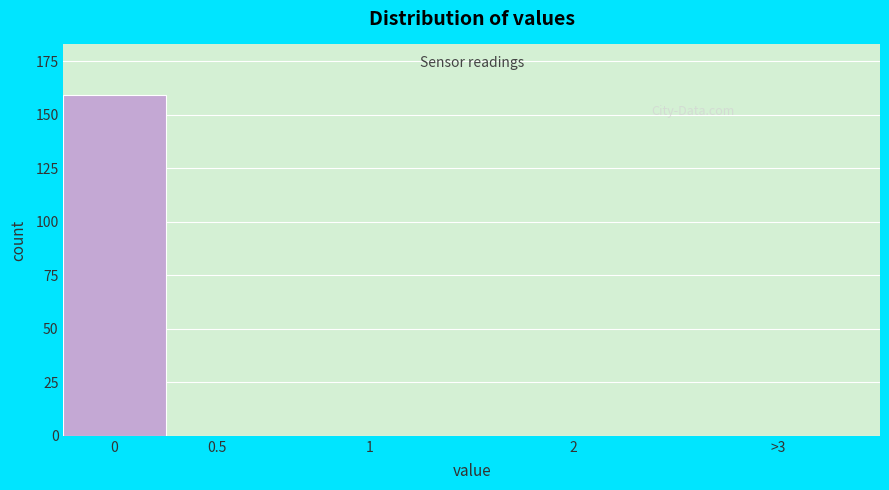

The value at 0.5 is 0. True or false?

True